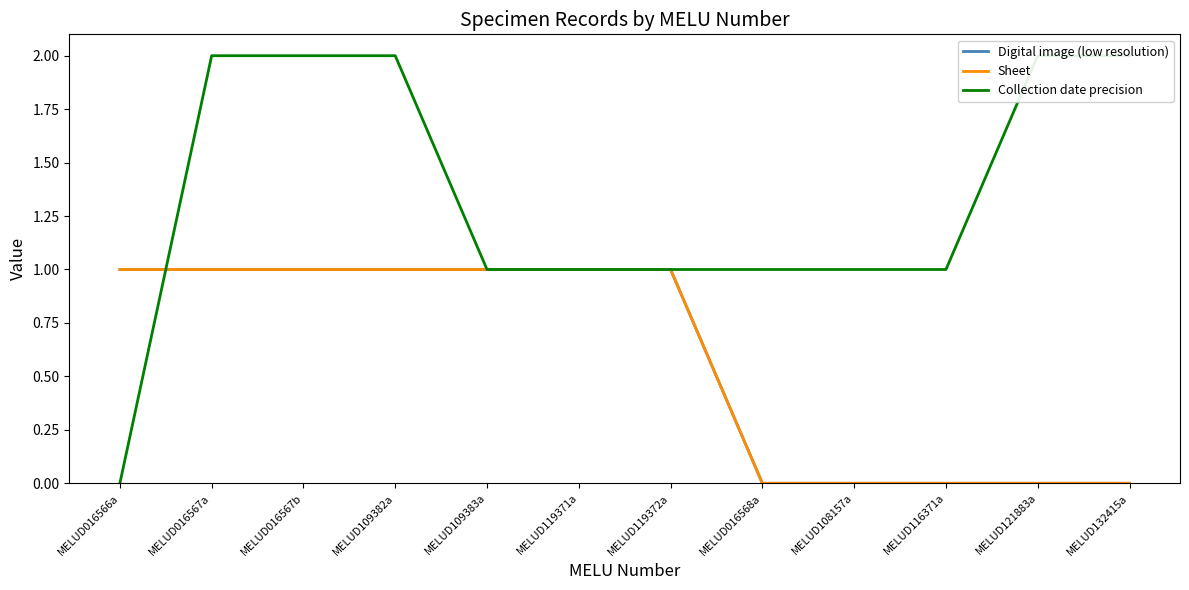

What is the total value across all series at MELUD119371a?

3